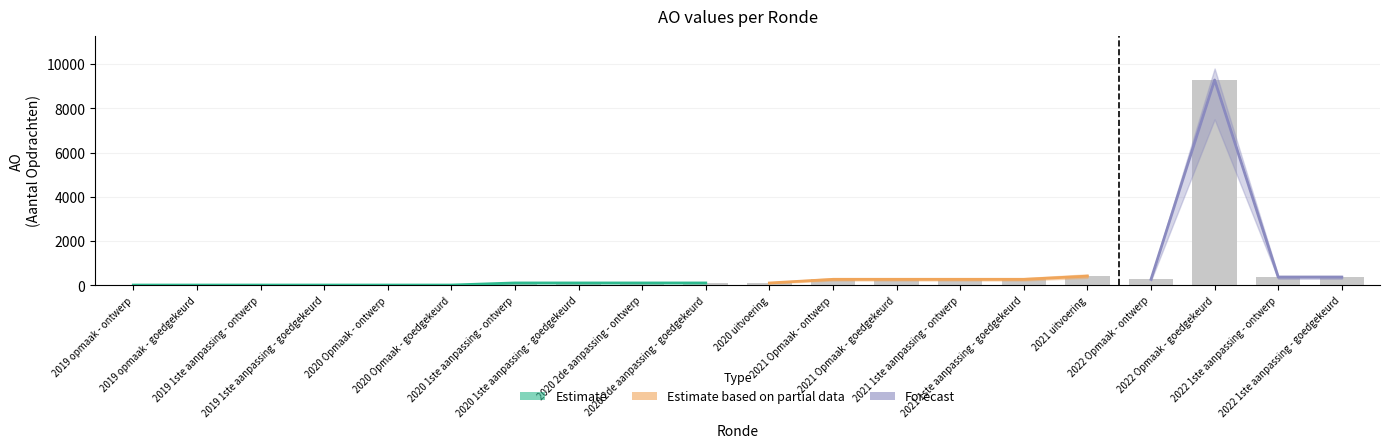

What is the ratio of the value at 2021 Opmaak - ontwerp to the value at 2019 opmaak - ontwerp?

52.6